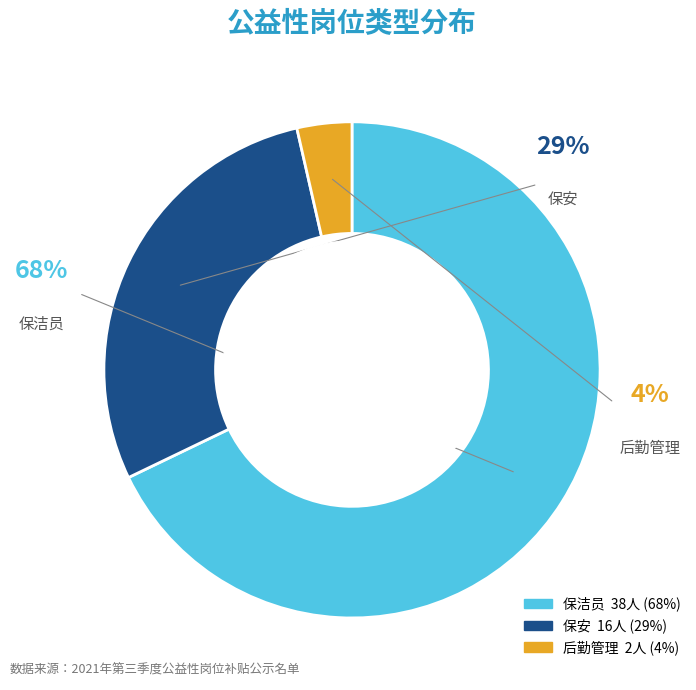

How many segments does this pie chart have?

3